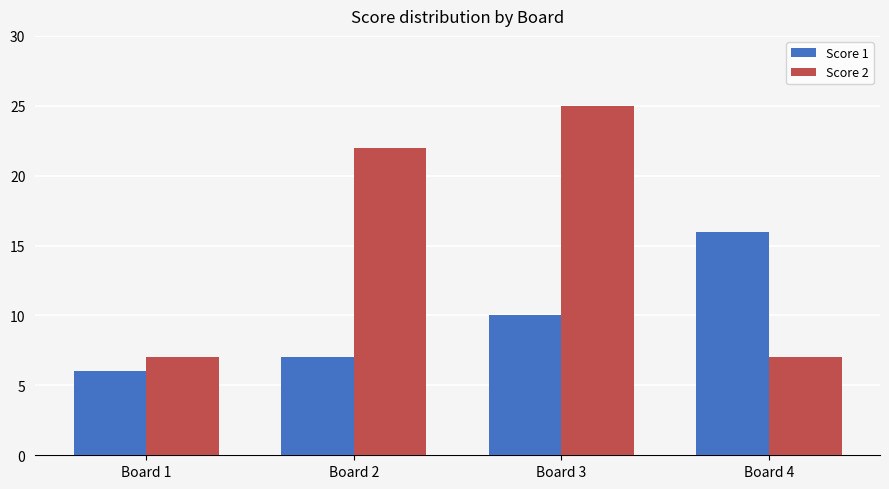

What is the spread (max minus min) of values at Board 2?

15